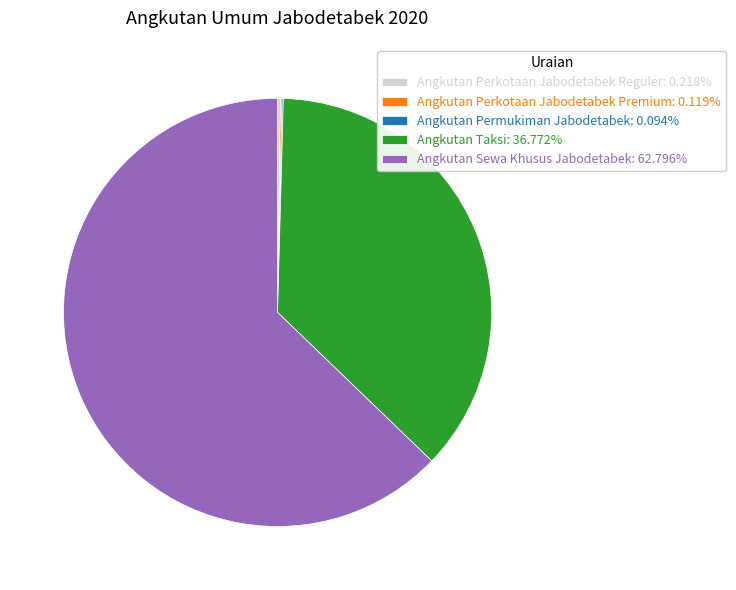

Does Angkutan Sewa Khusus Jabodetabek: 62.796% represent more than half of the total?

Yes